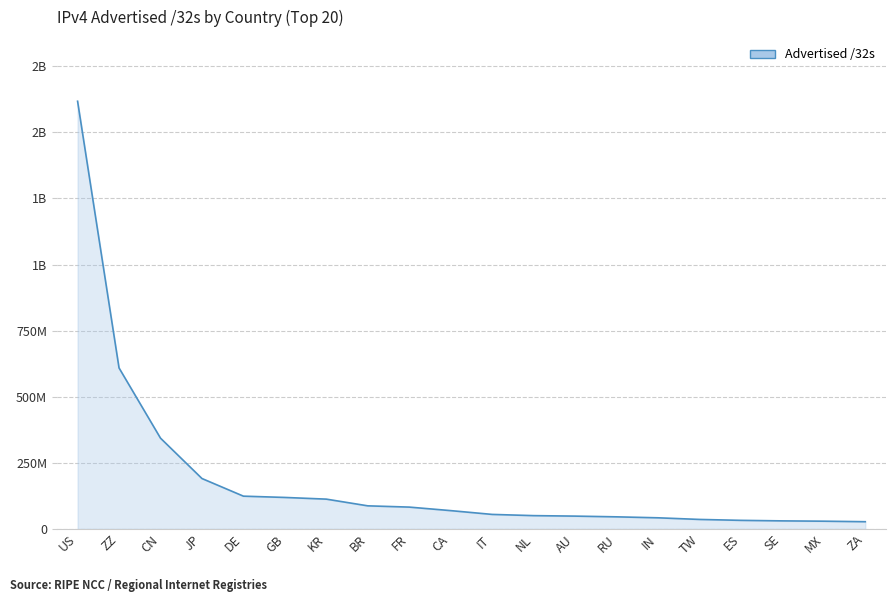

What is the average value?

187431896